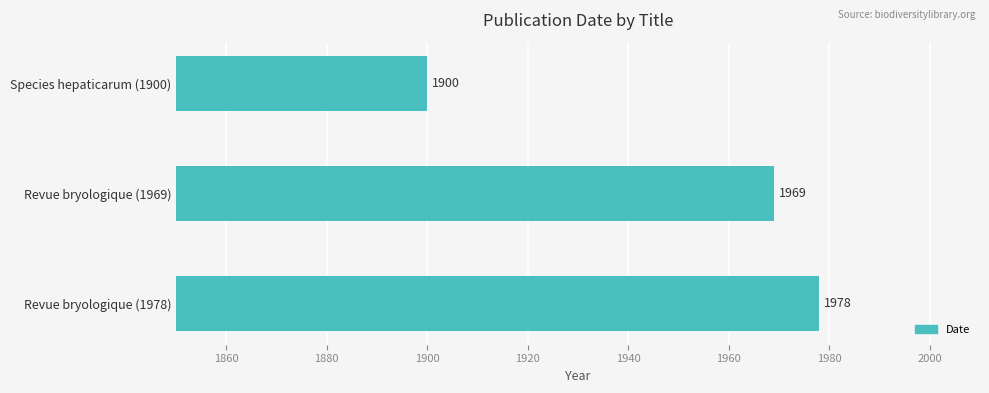

What is the sum of the values at Species hepaticarum (1900) and Revue bryologique (1969)?

3869